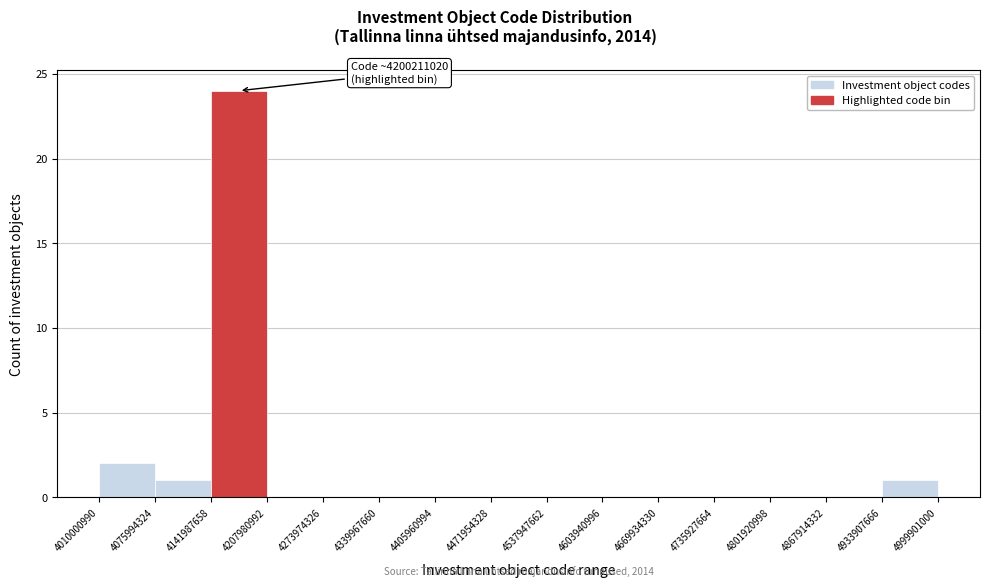

Over which range of the x-axis is the bar tallest?

4141987658 to 4207980992